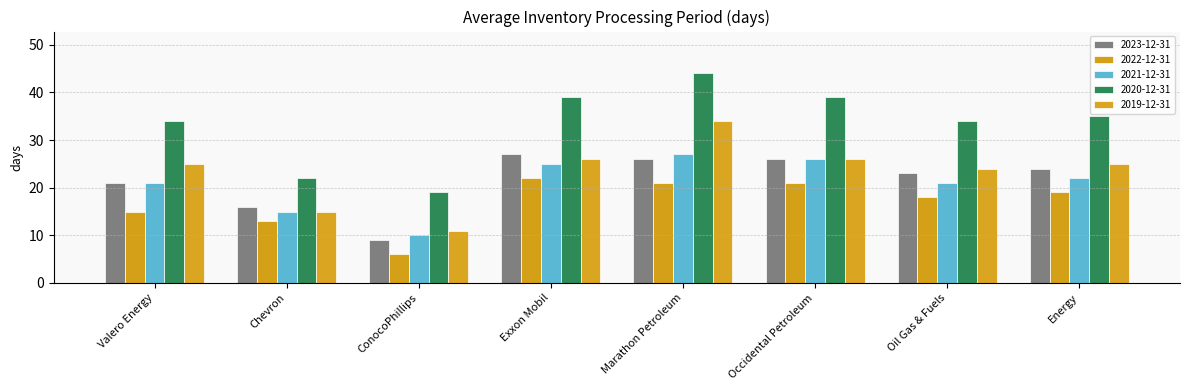

True or false: 2023-12-31 has a value of 12 at ConocoPhillips.

False